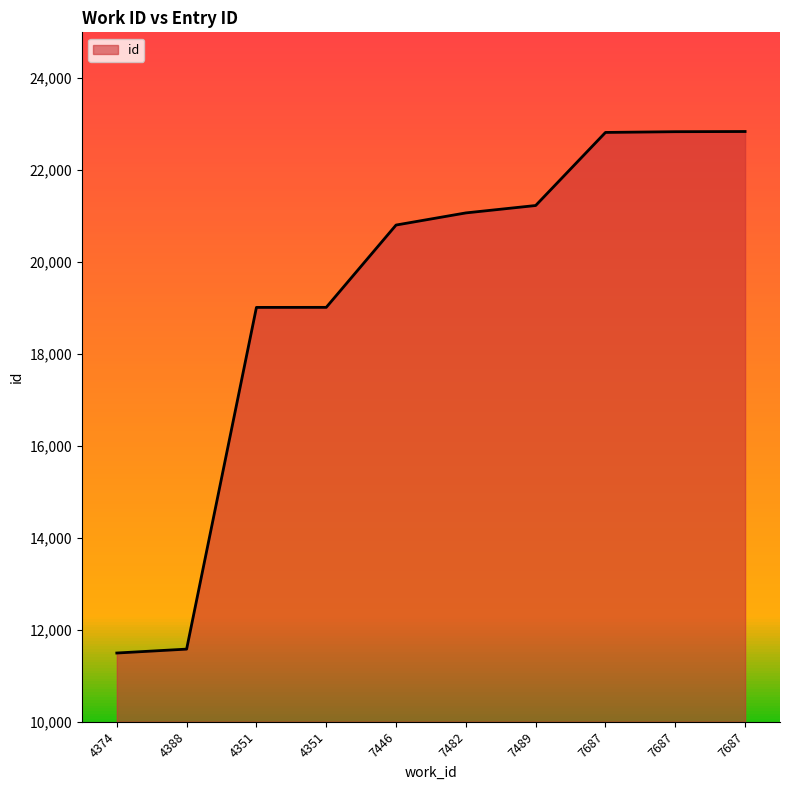

Which label corresponds to the smallest value in the chart?

4374